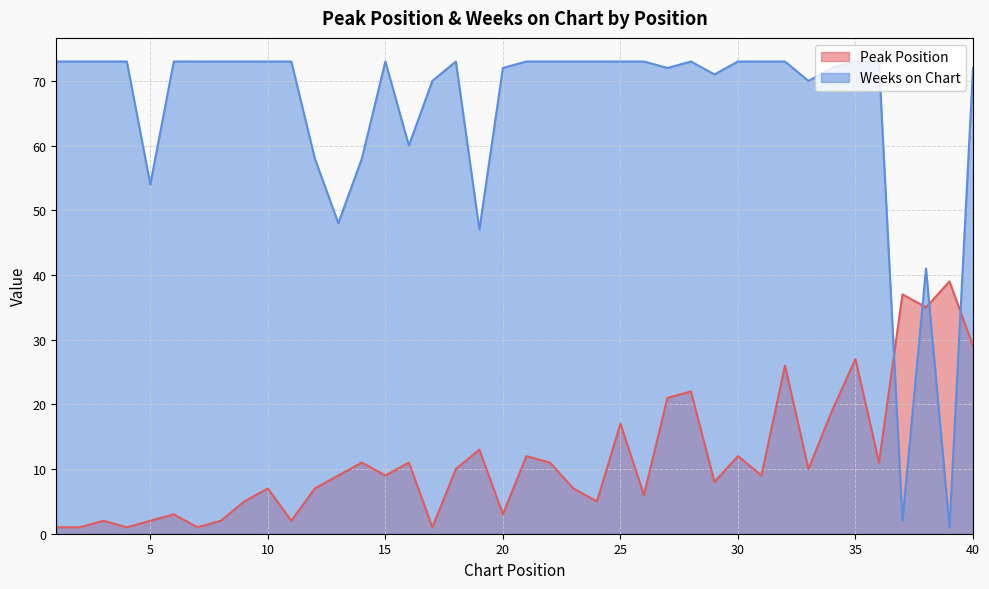

At which label does Peak Position first exceed 9?

14